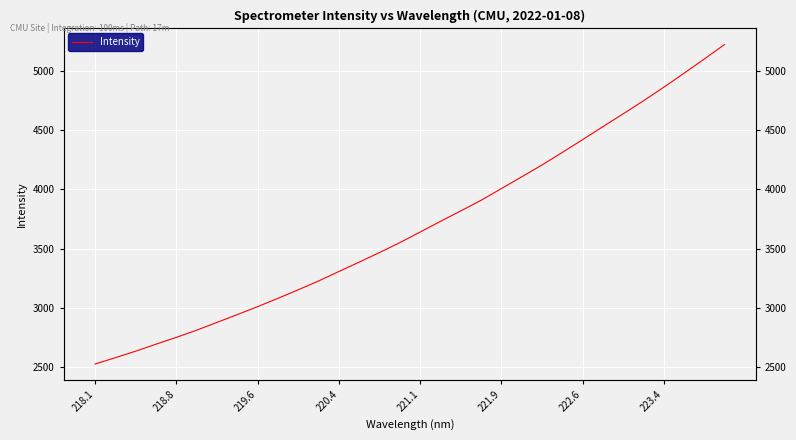

Which has a higher value, 218.1 or 222.6?

222.6